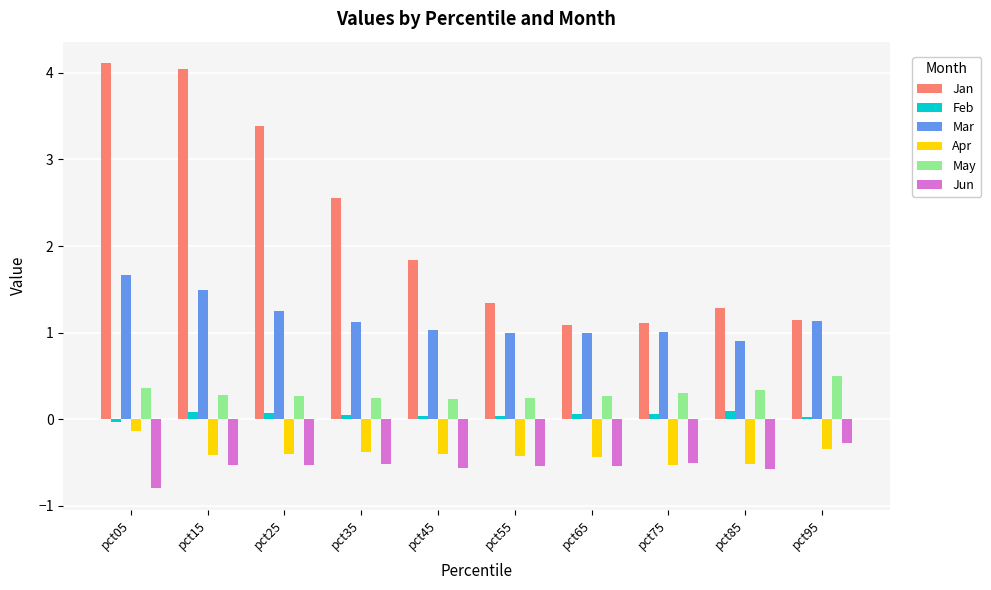

Is the value of Jan at pct15 greater than the value of Mar at pct45?

Yes